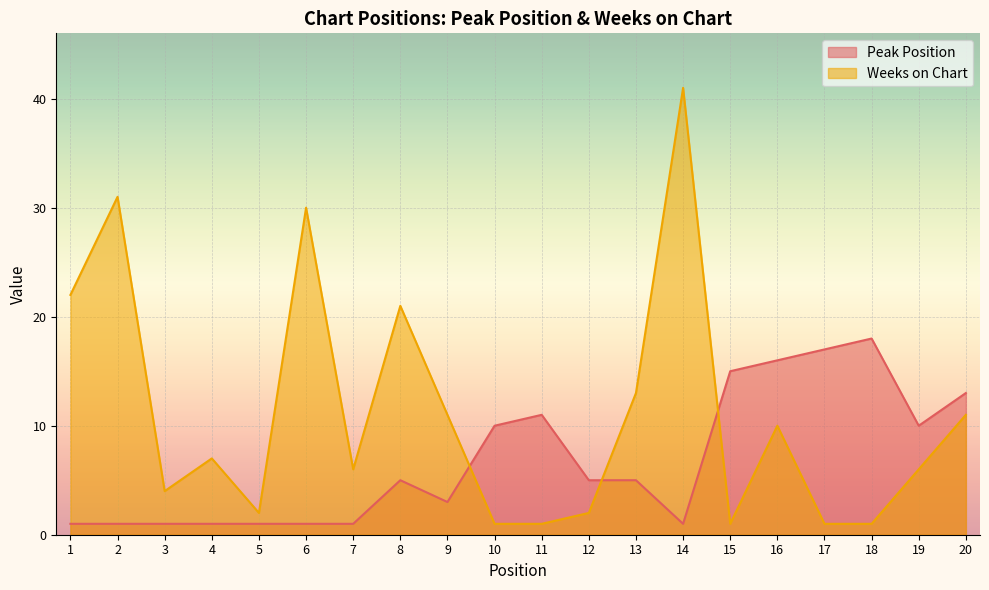

Where is Peak Position nearest to the value 9?

10